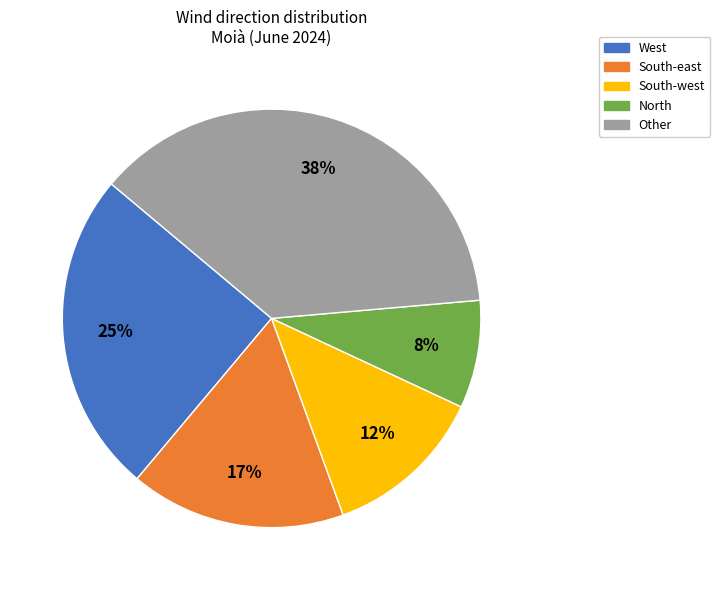

Is South-east the majority of the pie?

No